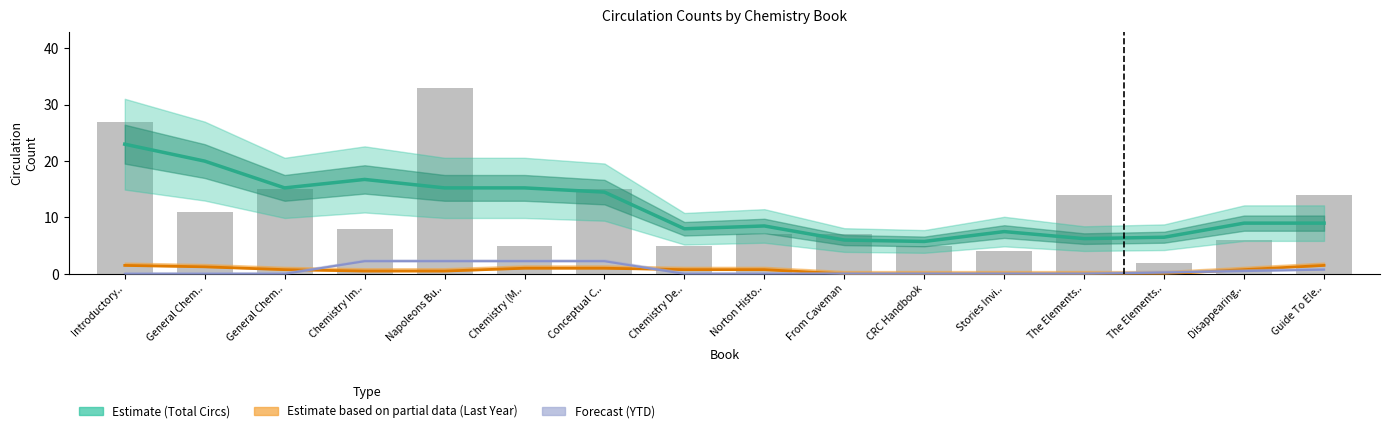

Is it true that Total Circs (Estimate) equals 7.3 at Conceptual C..?

False